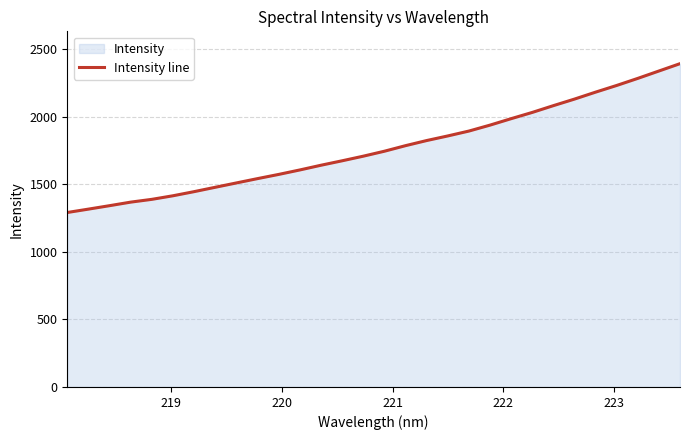

What is the smallest value displayed?

1291.9